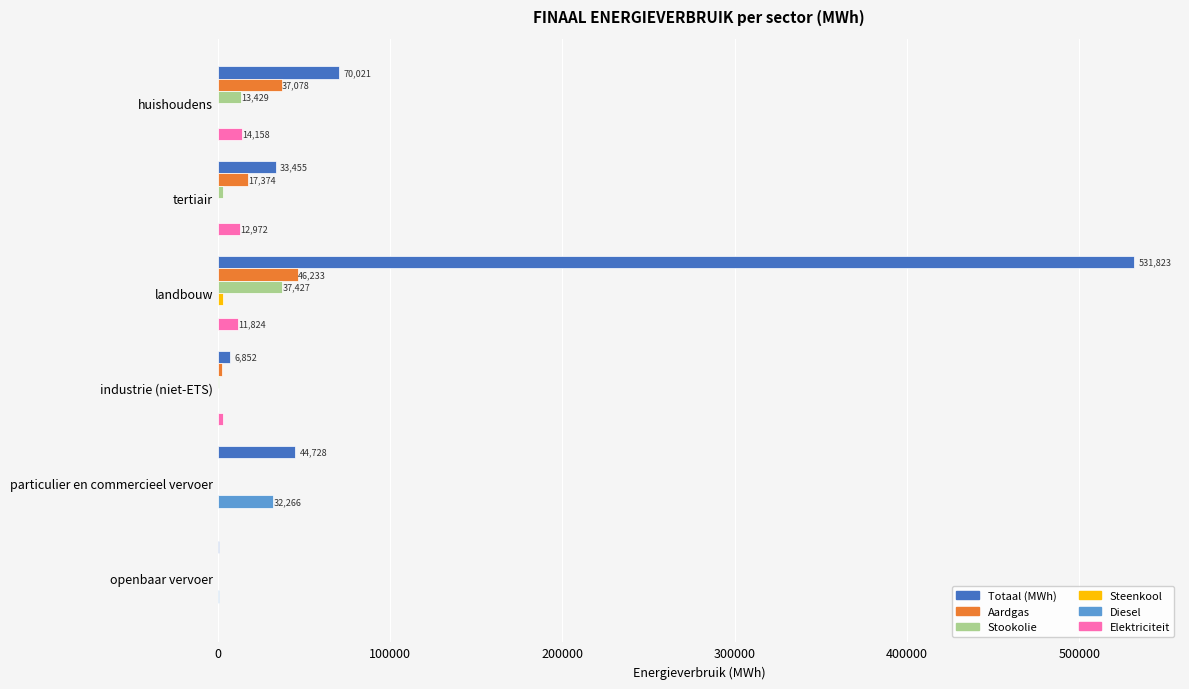

True or false: Diesel has a value of 54408.9 at particulier en commercieel vervoer.

False